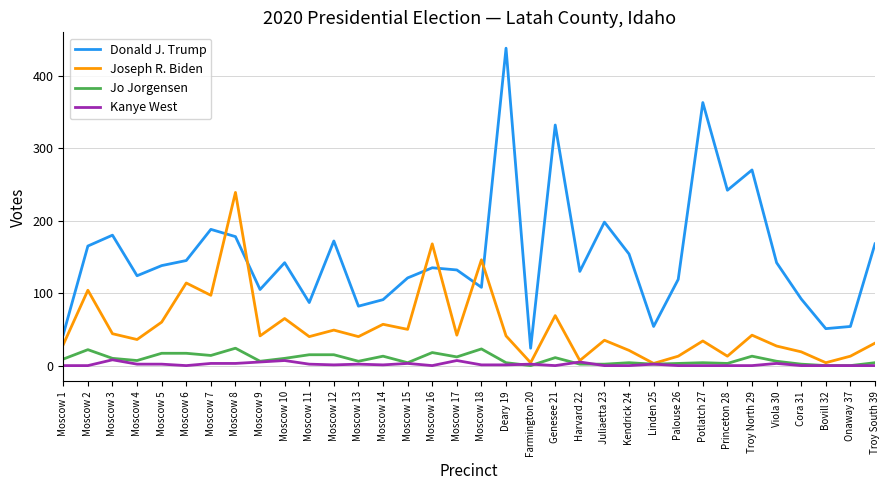

List the series in order of their peak value, lowest first.

Kanye West, Jo Jorgensen, Joseph R. Biden, Donald J. Trump